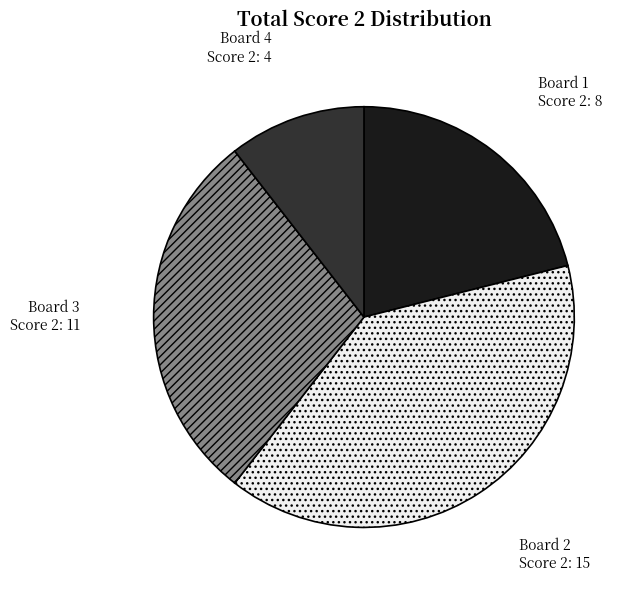

Is there a majority slice in this chart?

No